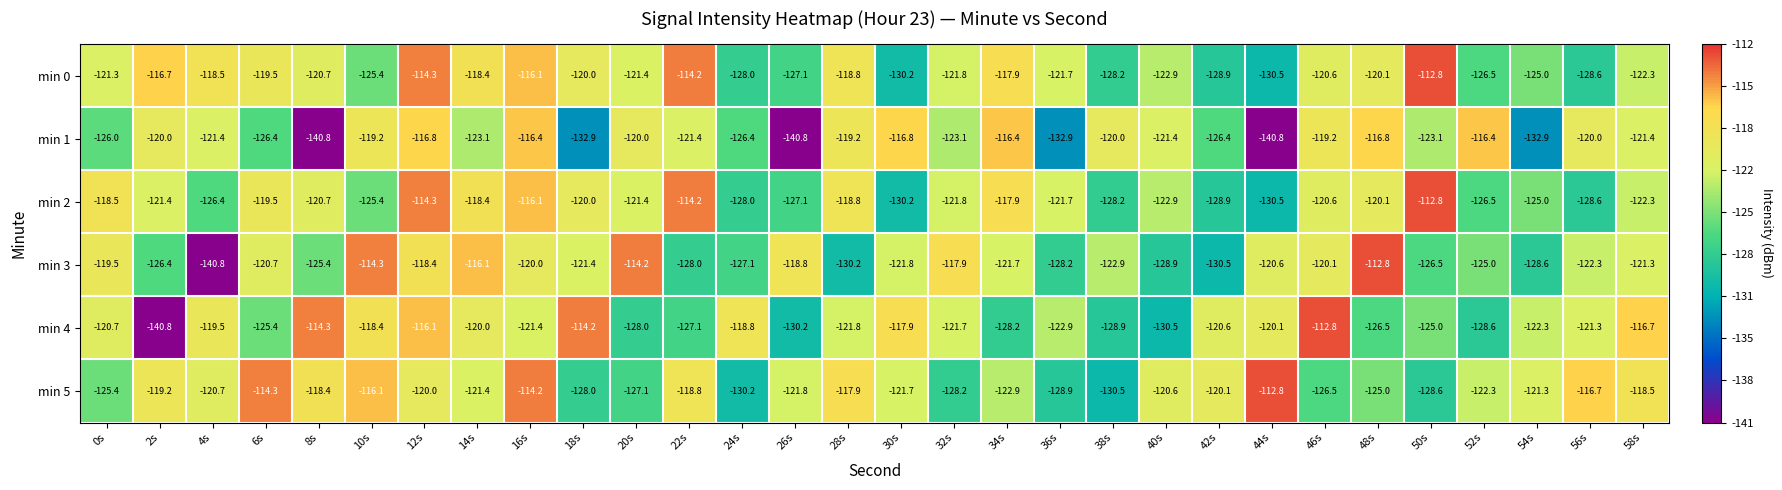

What is the highest value of the min 2 series?

-112.8